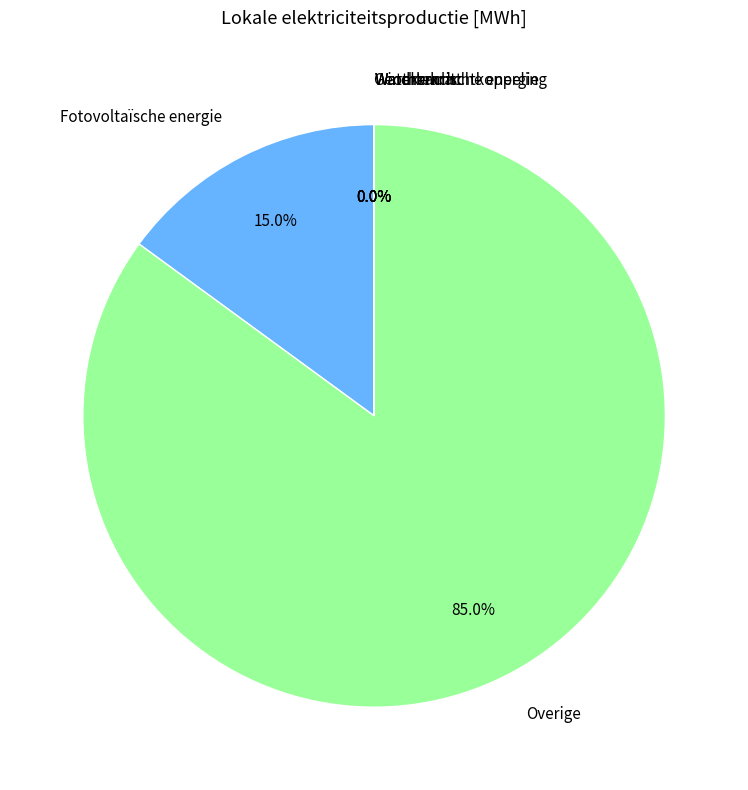

Does Overige represent more than half of the total?

Yes